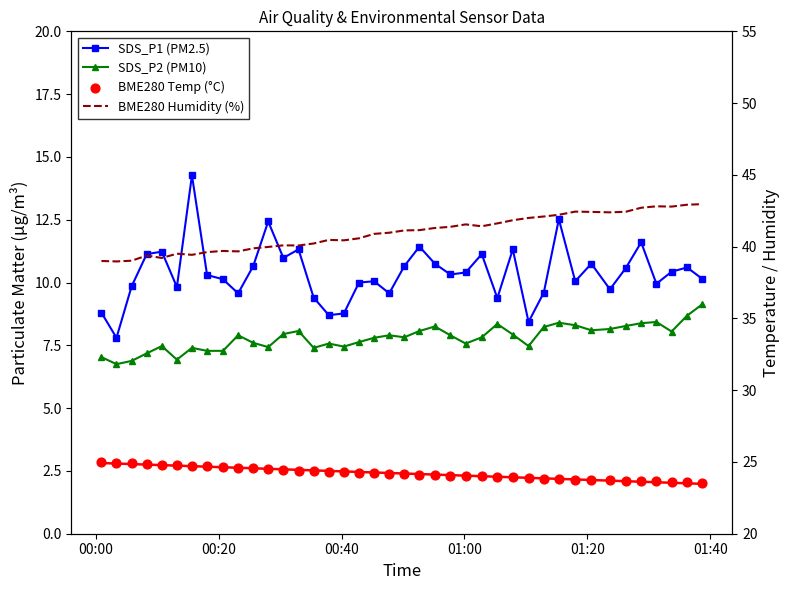

At how many categories does at least one series exceed 39?

38